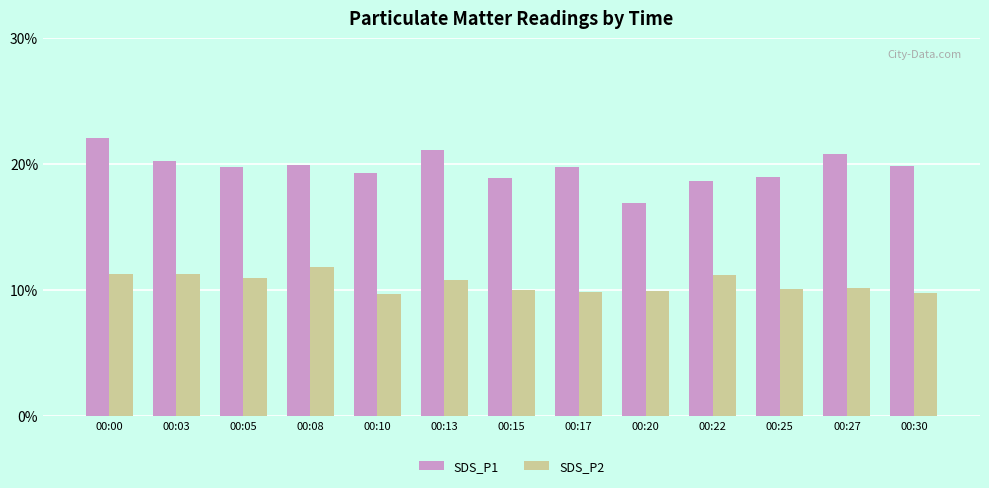

What is the value of the SDS_P1 bar at the 13th from the left?

19.9